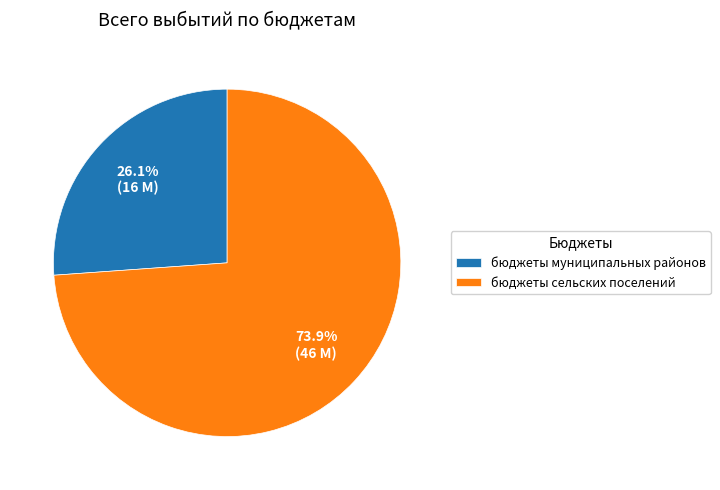

Rank the categories by value from highest to lowest.

бюджеты сельских поселений, бюджеты муниципальных районов